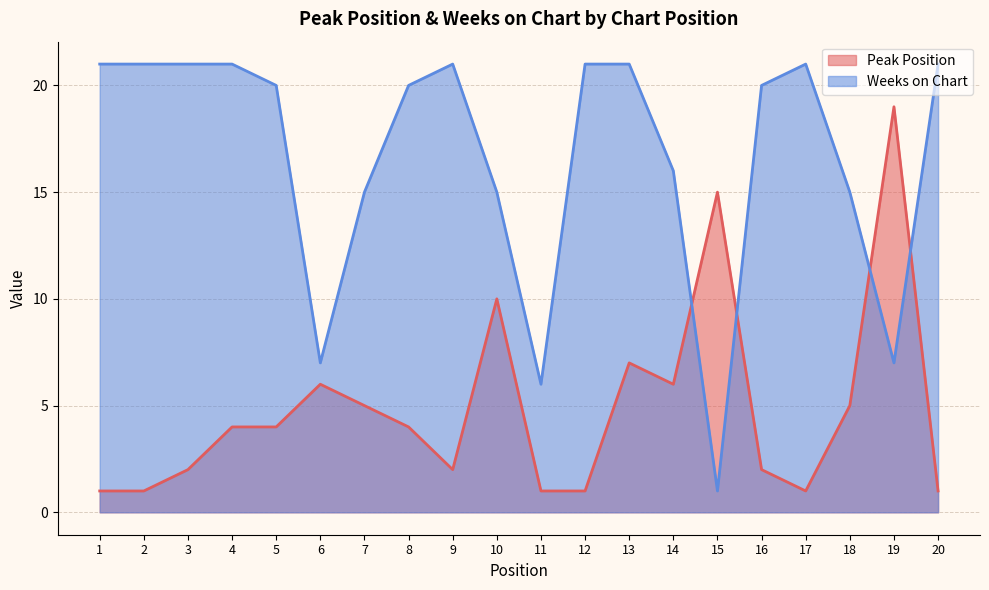

At which category does Peak Position reach its first local peak?

6